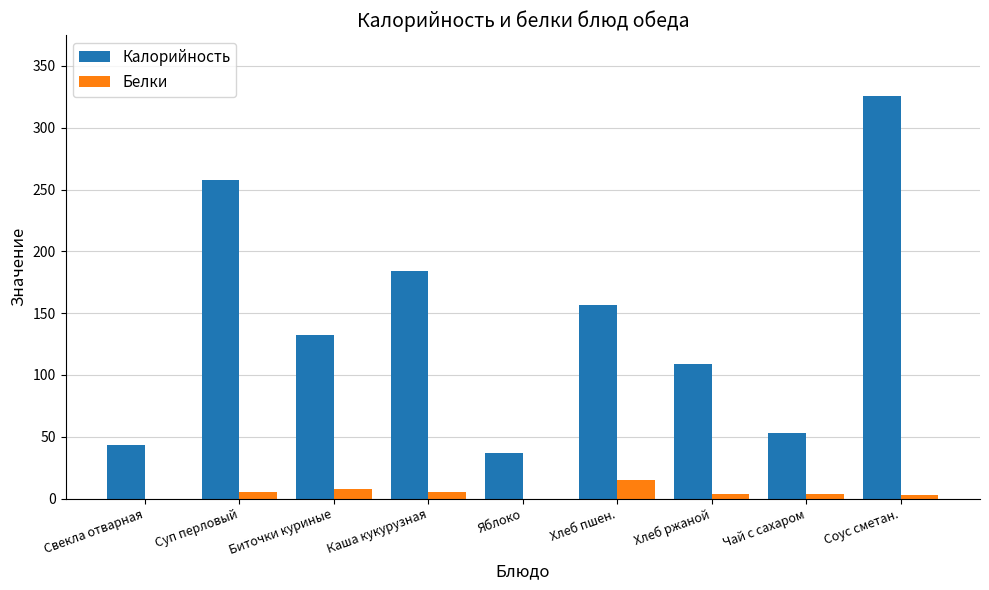

At which category is the sum across all series the highest?

Соус сметан.